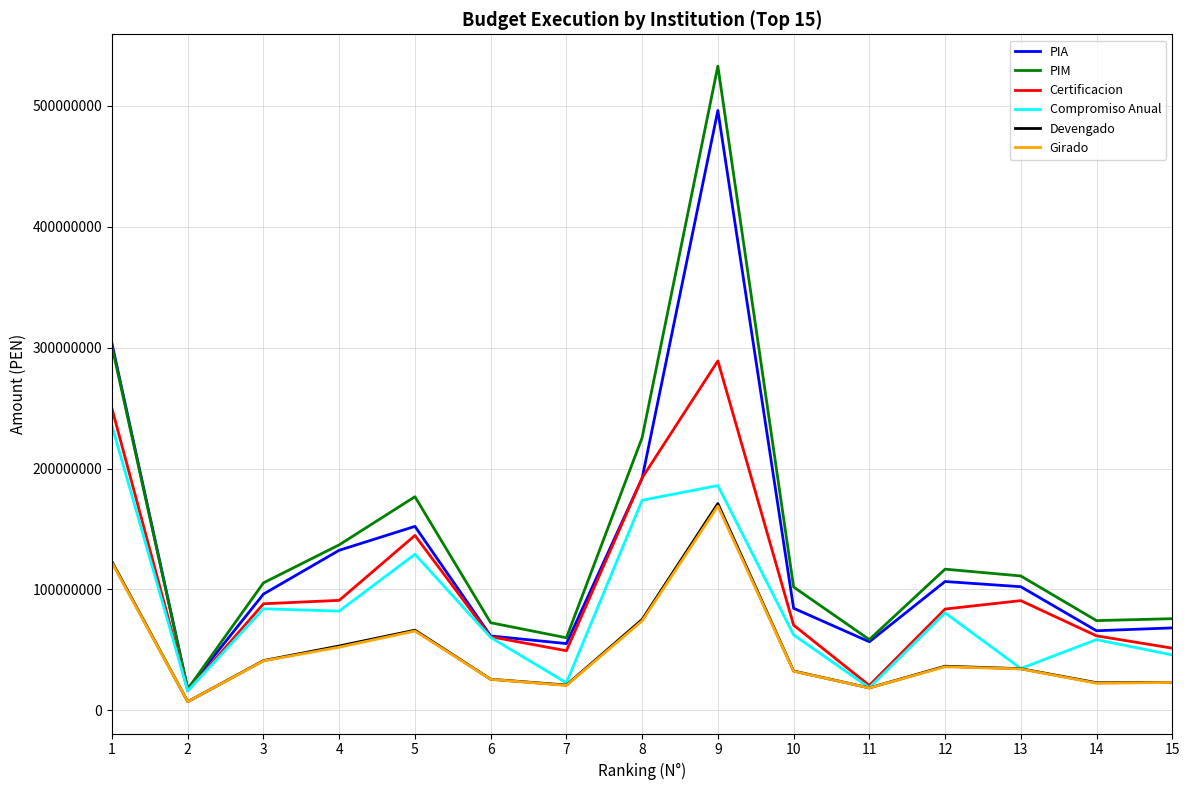

Which series changed the most between 3 and 6?

PIA